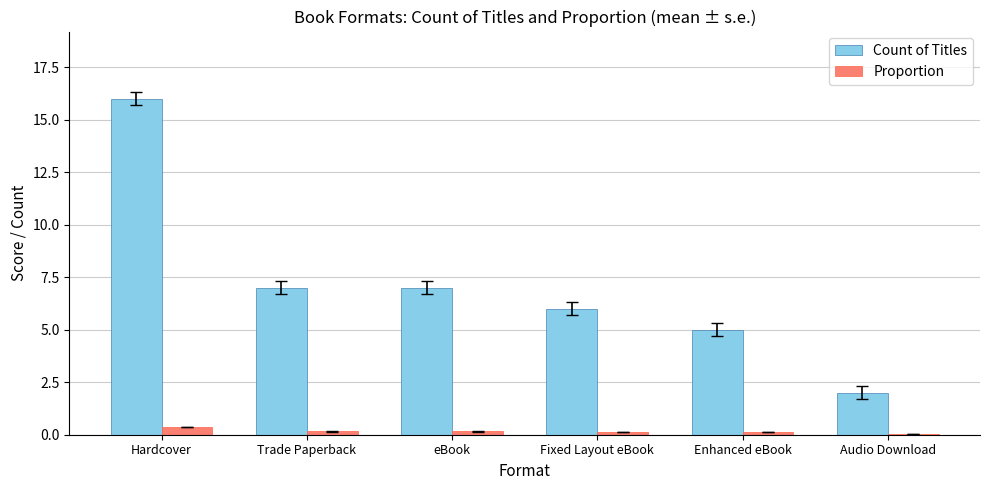

Is it true that Proportion equals 0.2 at Trade Paperback?

True